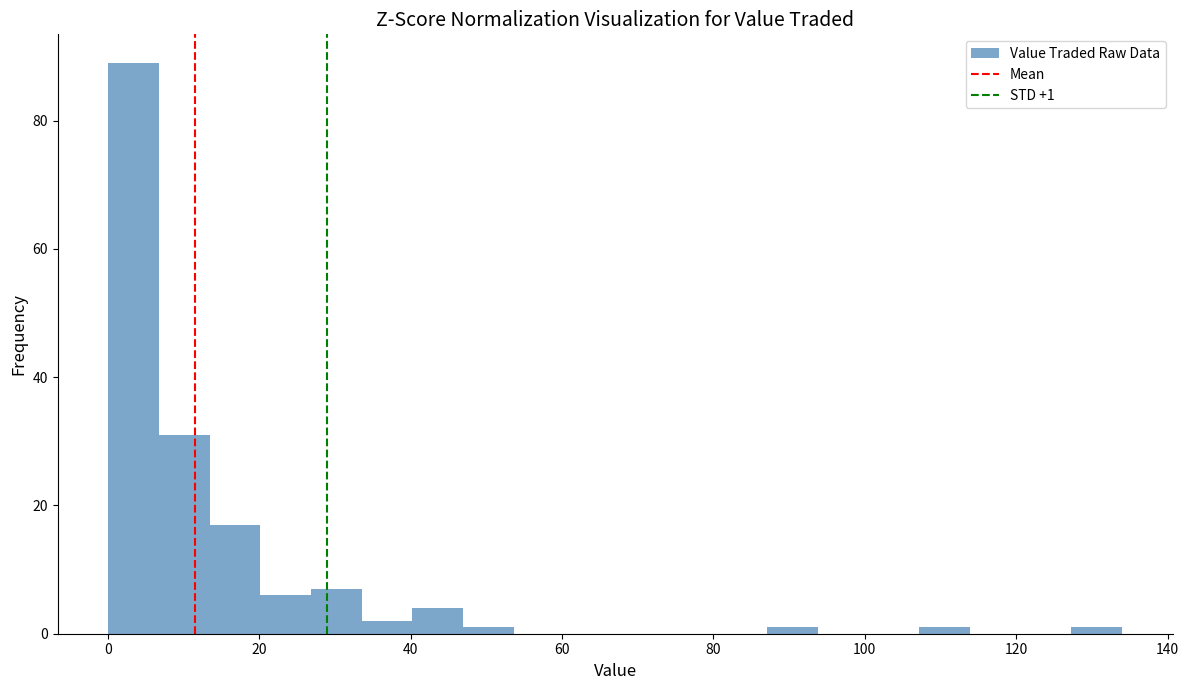

Read against the x-axis, roughly where is the centre of the tallest bar?

4